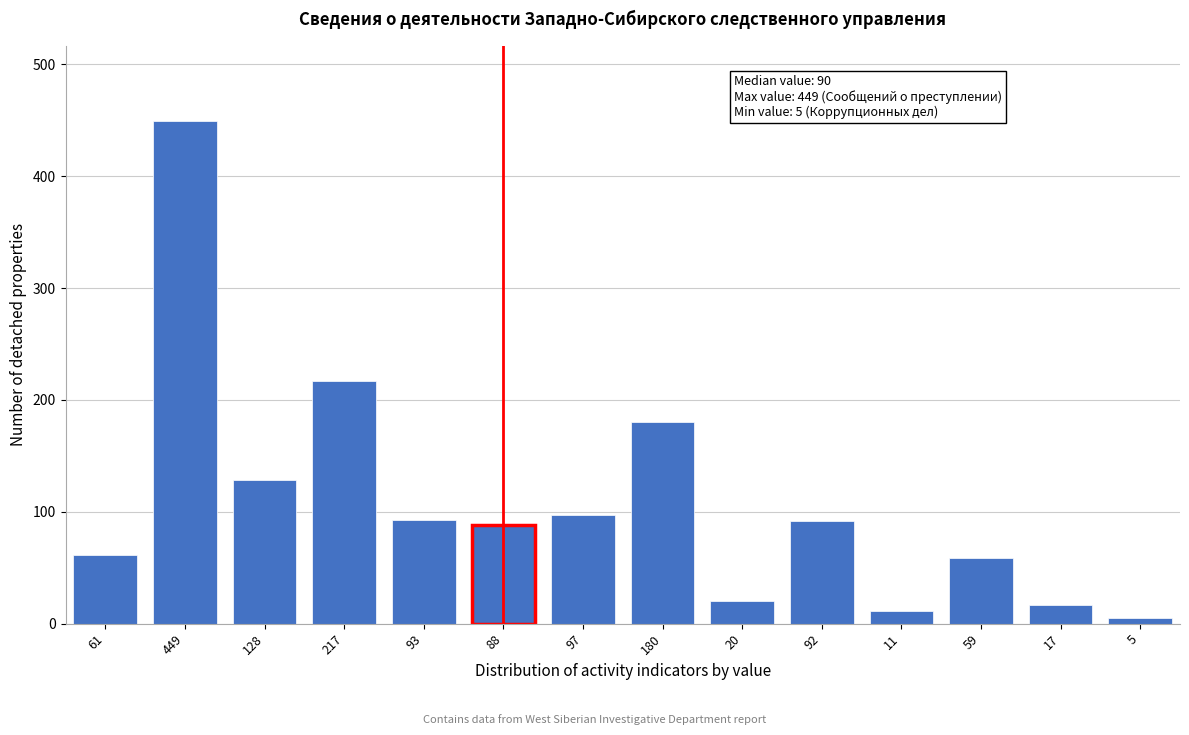

The chart shows a value of 59 at 59. True or false?

True